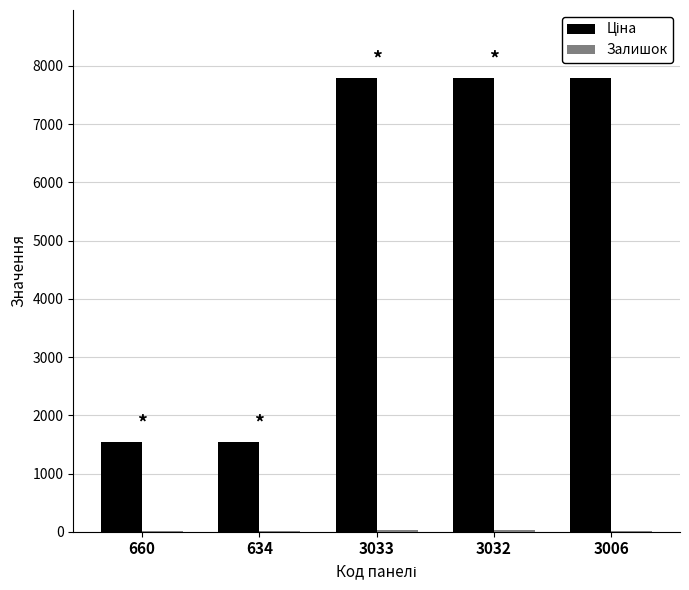

At which label does Залишок reach its minimum?

634